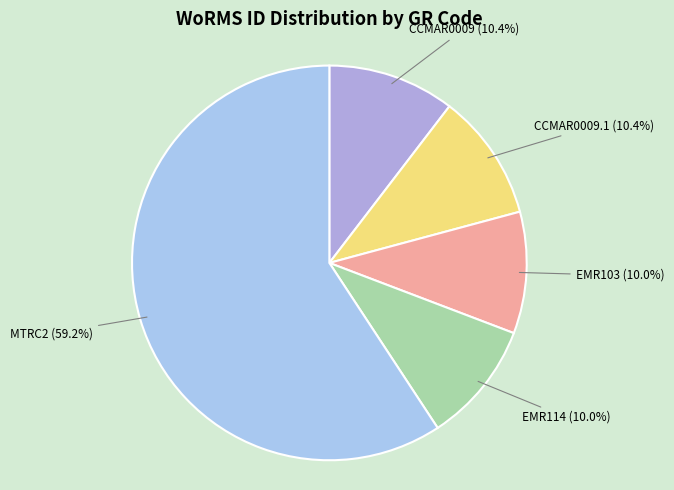

Count the number of slices in the pie.

5